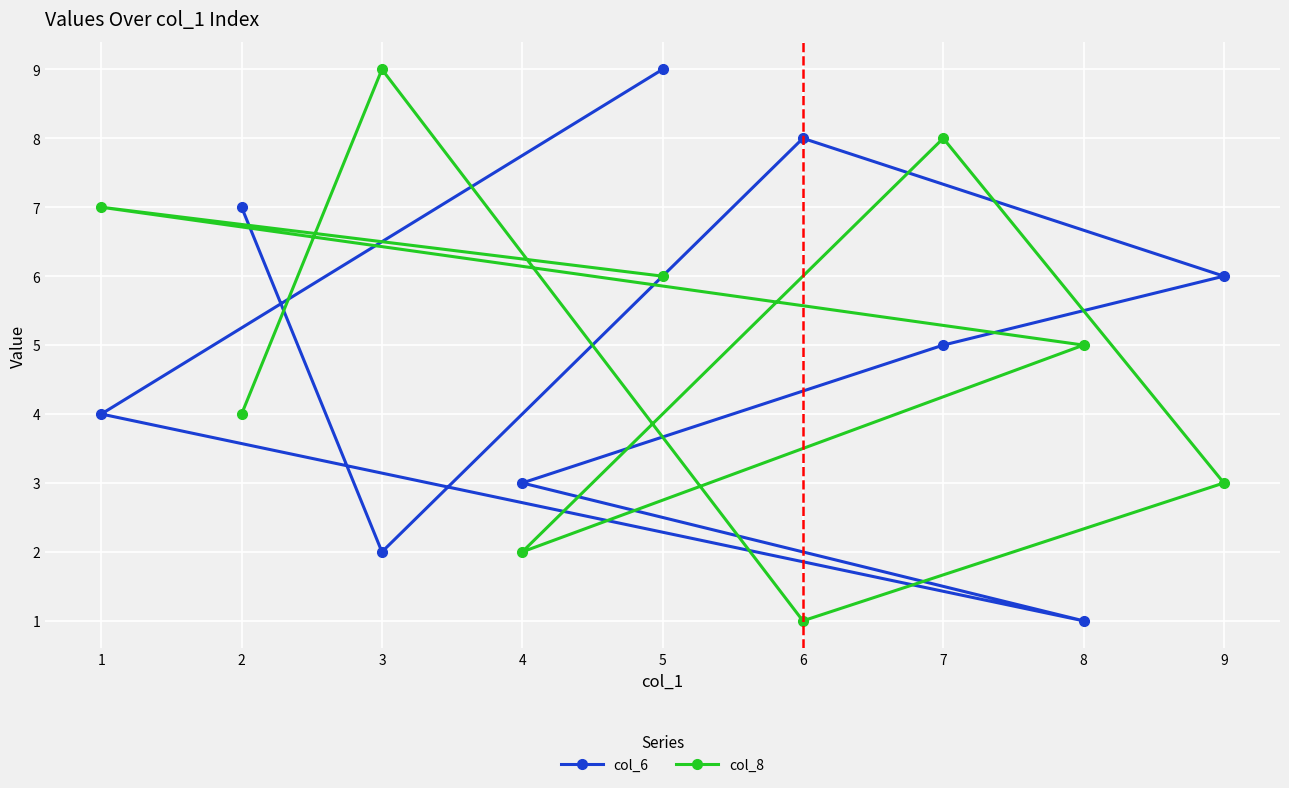

At which category is the sum across all series the highest?

5